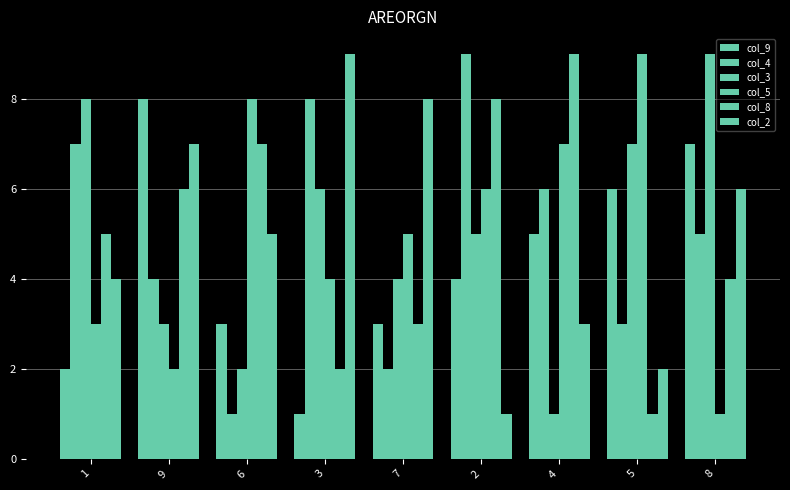

What is the spread (max minus min) of values at 3?

8